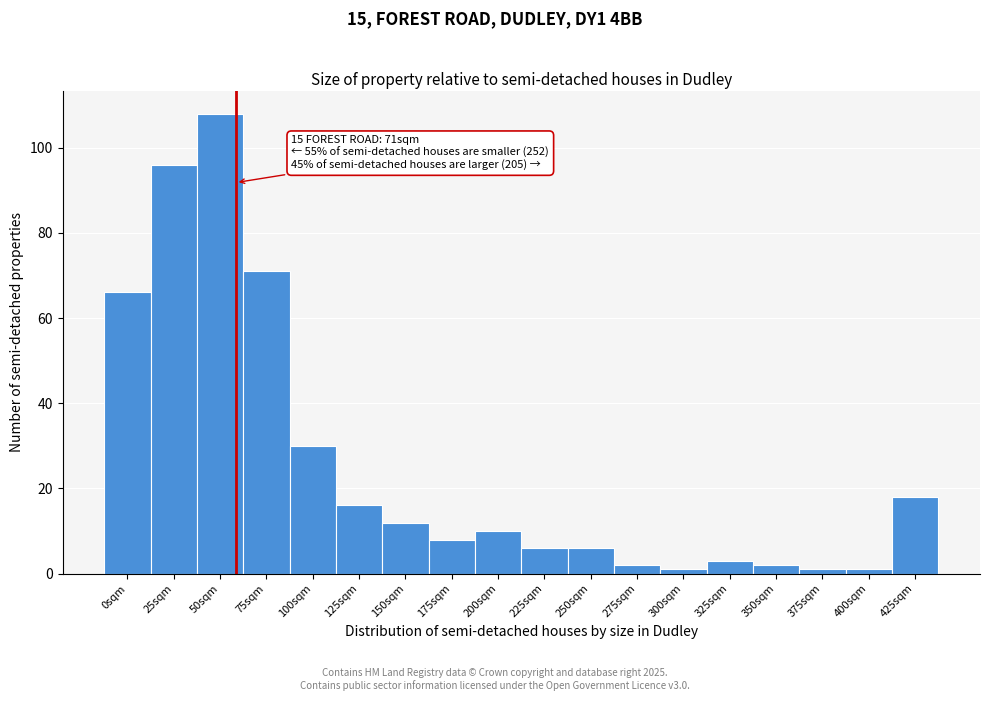

Reading left to right, list all the values displayed in this chart.

66	96	108	71	30	16	12	8	10	6	6	2	1	3	2	1	1	18